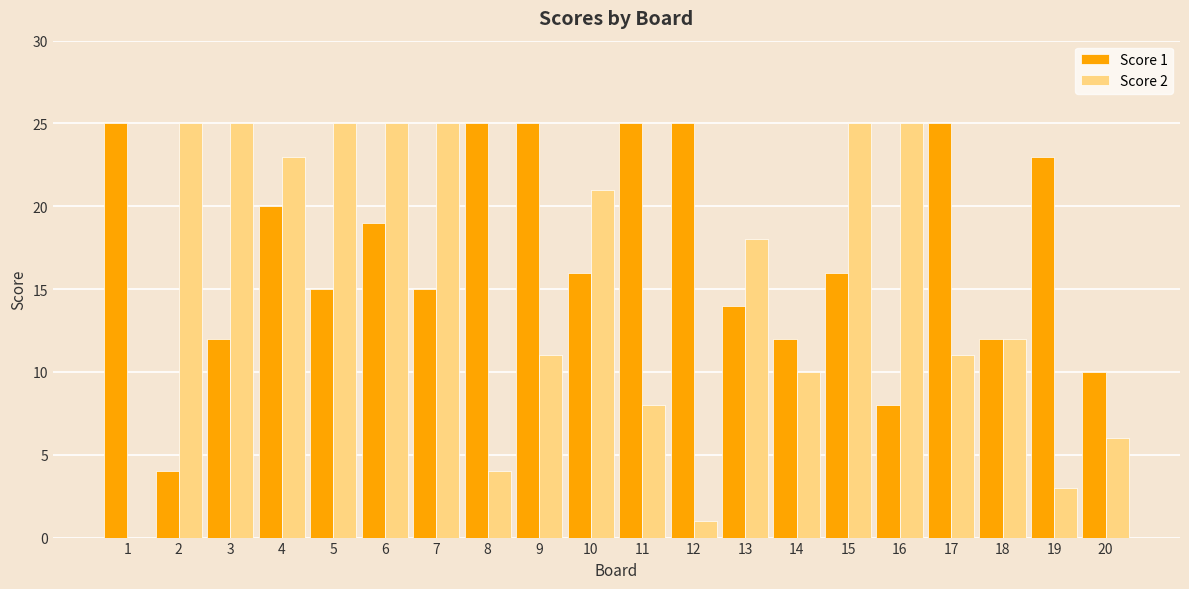

What is the total value across all series at 2?

29